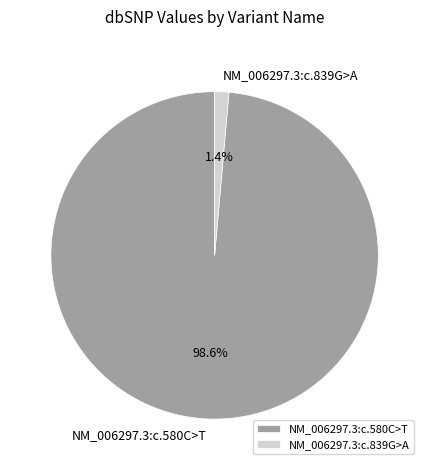

Between NM_006297.3:c.839G>A and NM_006297.3:c.580C>T, which is larger?

NM_006297.3:c.580C>T